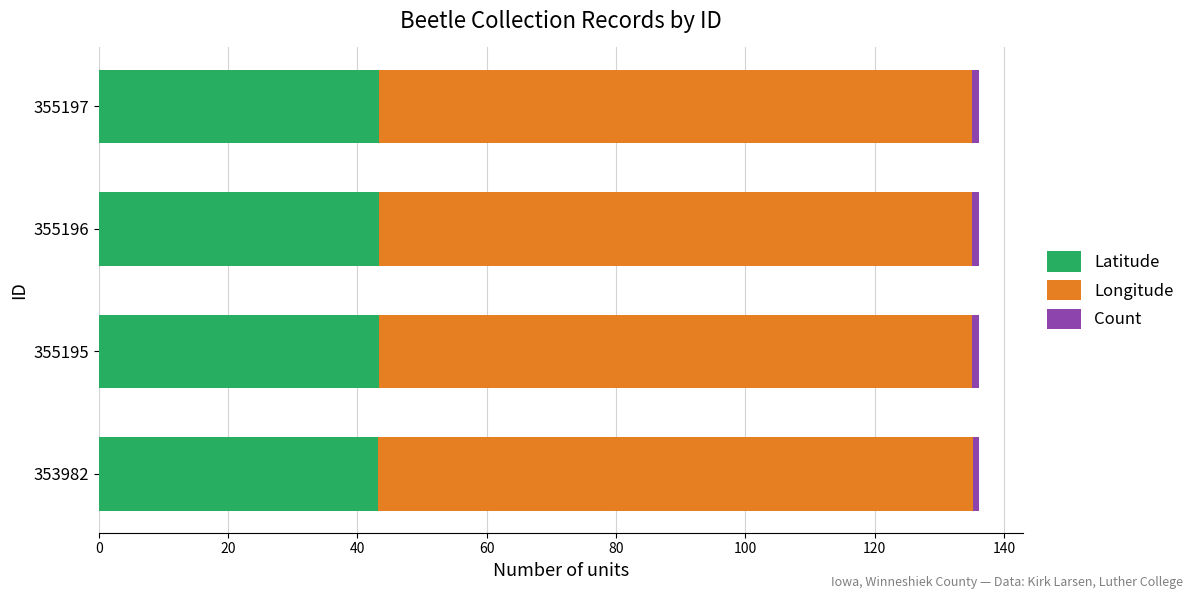

True or false: Latitude has a value of 43.3 at 355196.

True